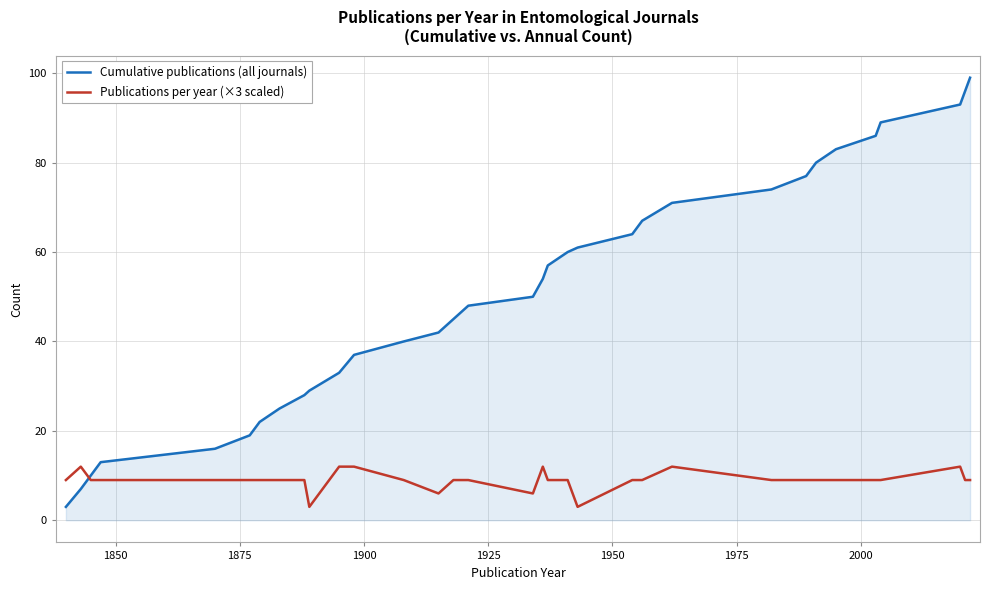

Rank the series by their average value, from highest to lowest.

Cumulative publications (all journals), Publications per year (×3 scaled)